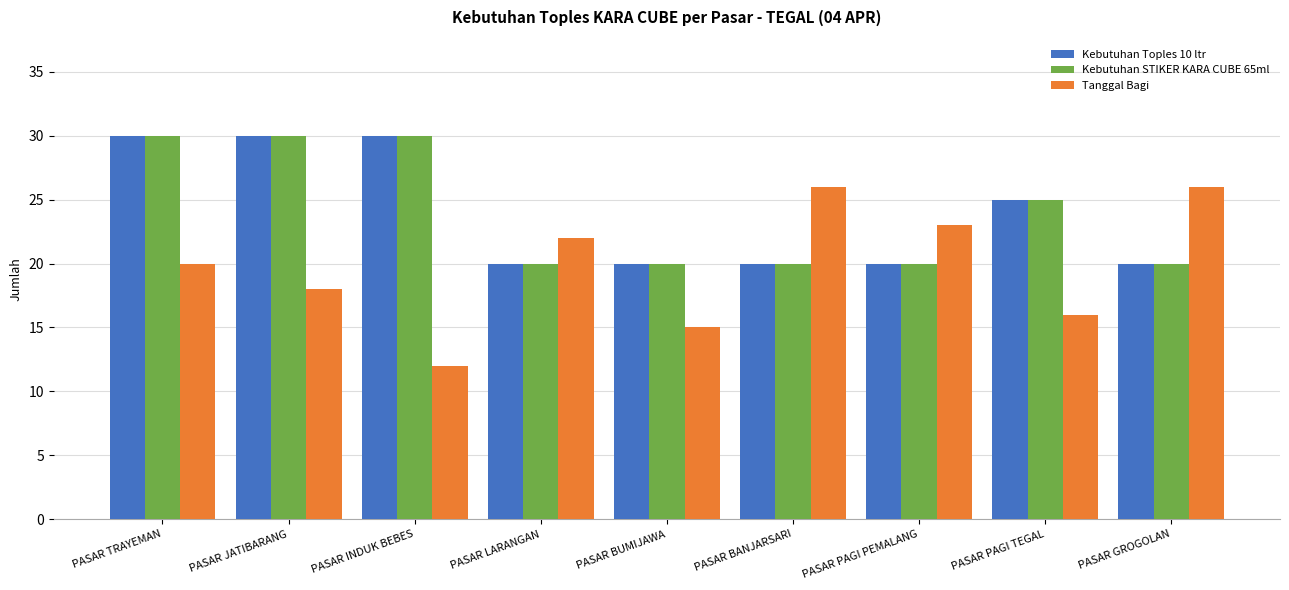

What is the sum of the Kebutuhan STIKER KARA CUBE 65ml values at PASAR GROGOLAN and PASAR PAGI PEMALANG?

40